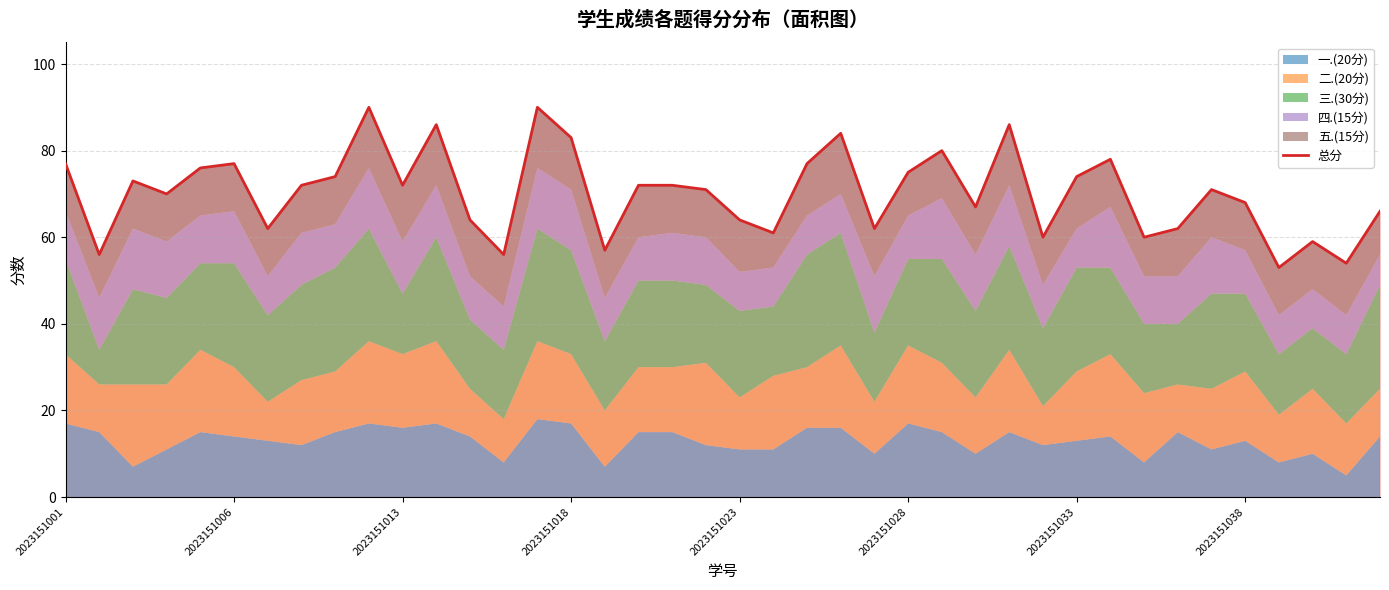

The chart shows a value of 66 at 39. True or false?

True